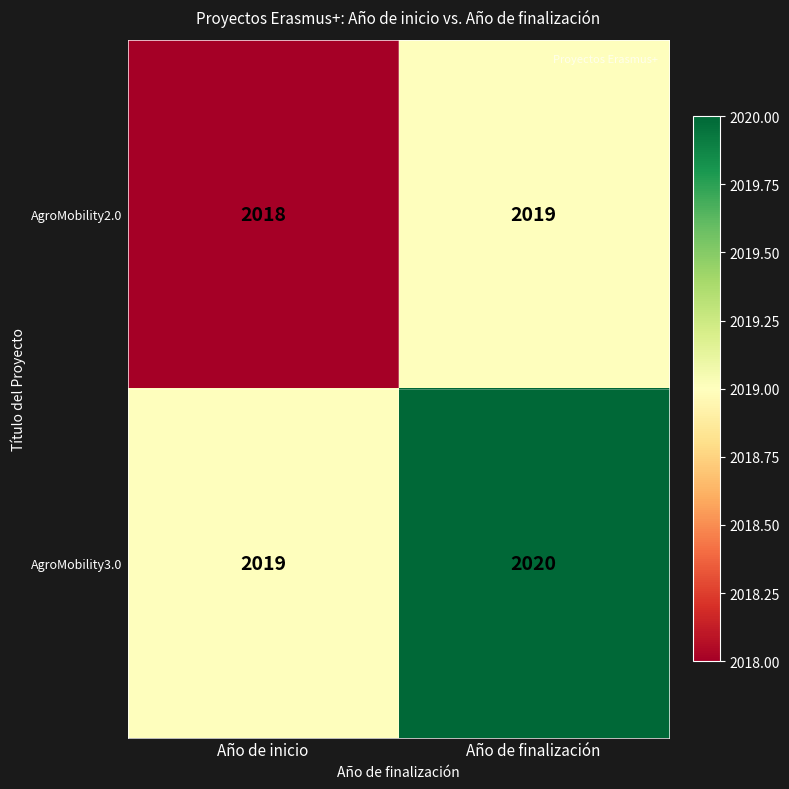

What is the sum of the AgroMobility2.0 values at Año de inicio and Año de finalización?

4037